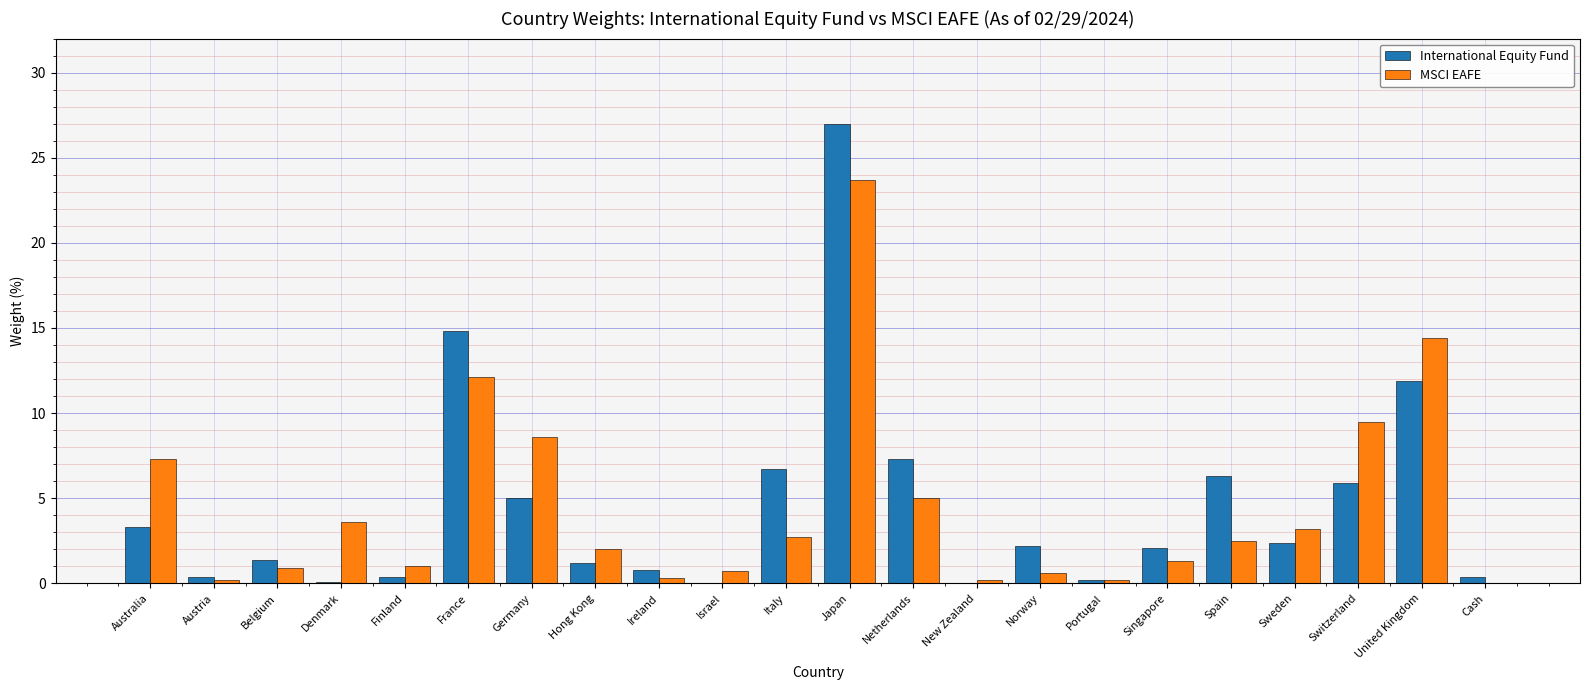

Which label corresponds to the largest value in the chart?

Japan